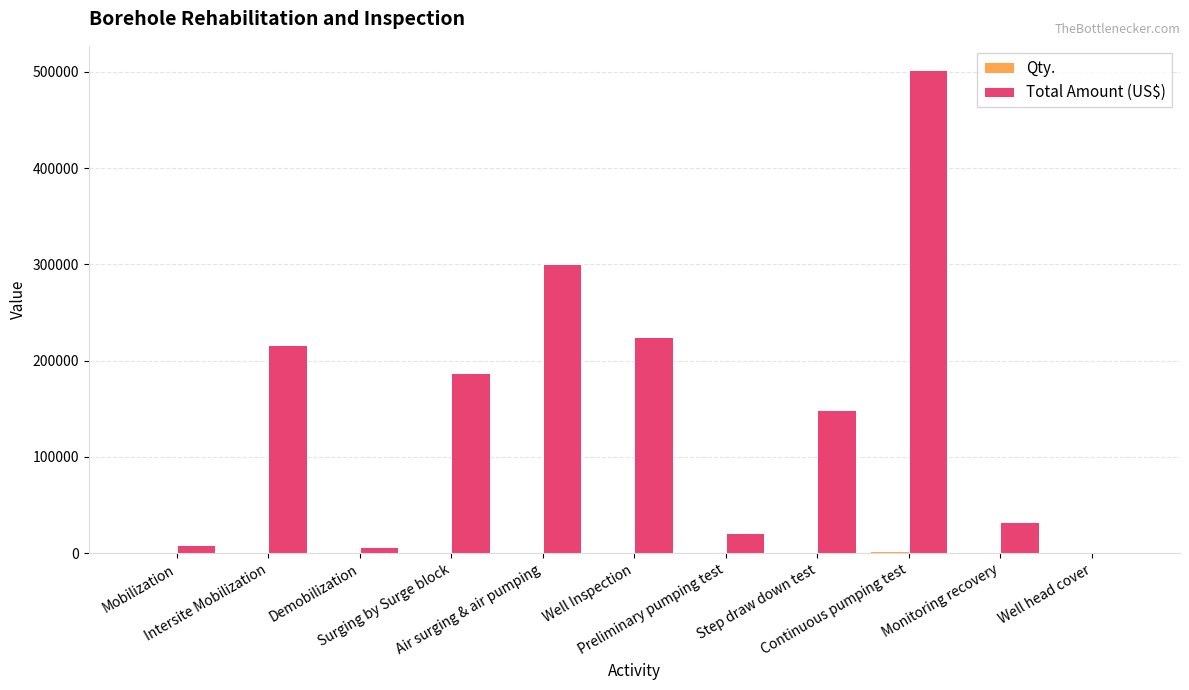

What is the maximum value shown in the chart?

501975.0